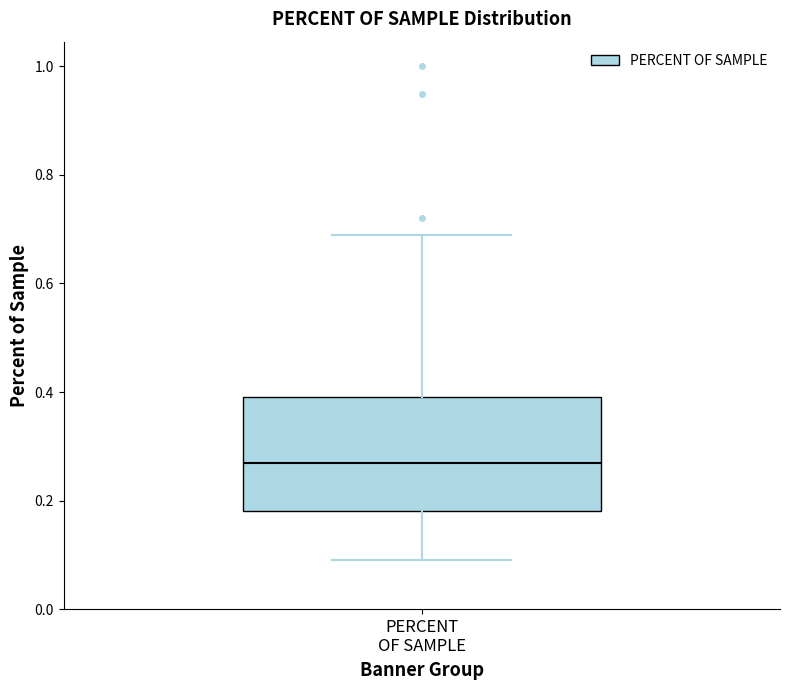

Read this box plot against the y-axis: the position of the median line, the range covered by the box, and the ends of both whiskers. The values are not printed on the chart, so give them approximately, as read against the axis.

median 0.28, box 0.18 to 0.40, whiskers 0.10 to 0.70